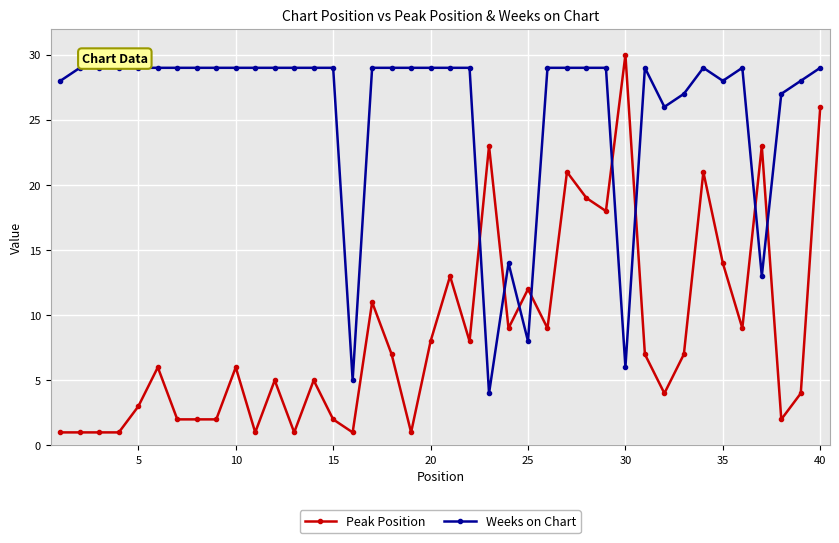

After their last crossing, which series has the higher values: Peak Position or Weeks on Chart?

Weeks on Chart